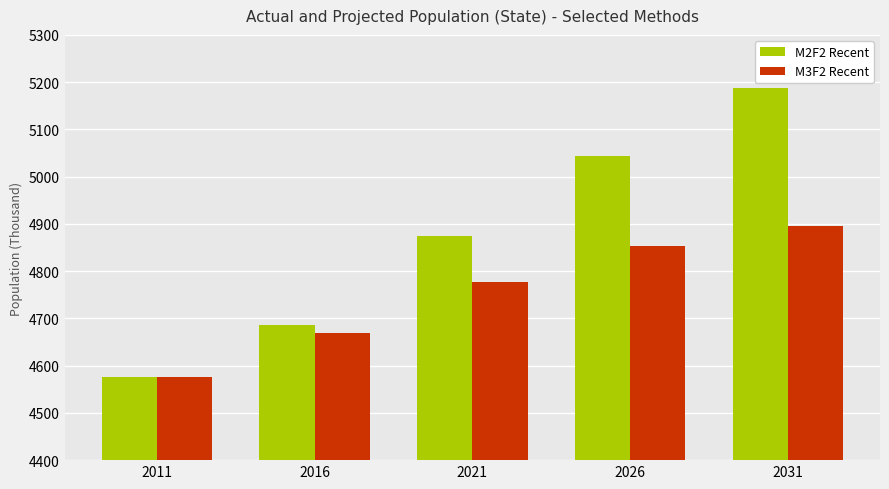

Rank the series by their average value, from highest to lowest.

M2F2 Recent, M3F2 Recent